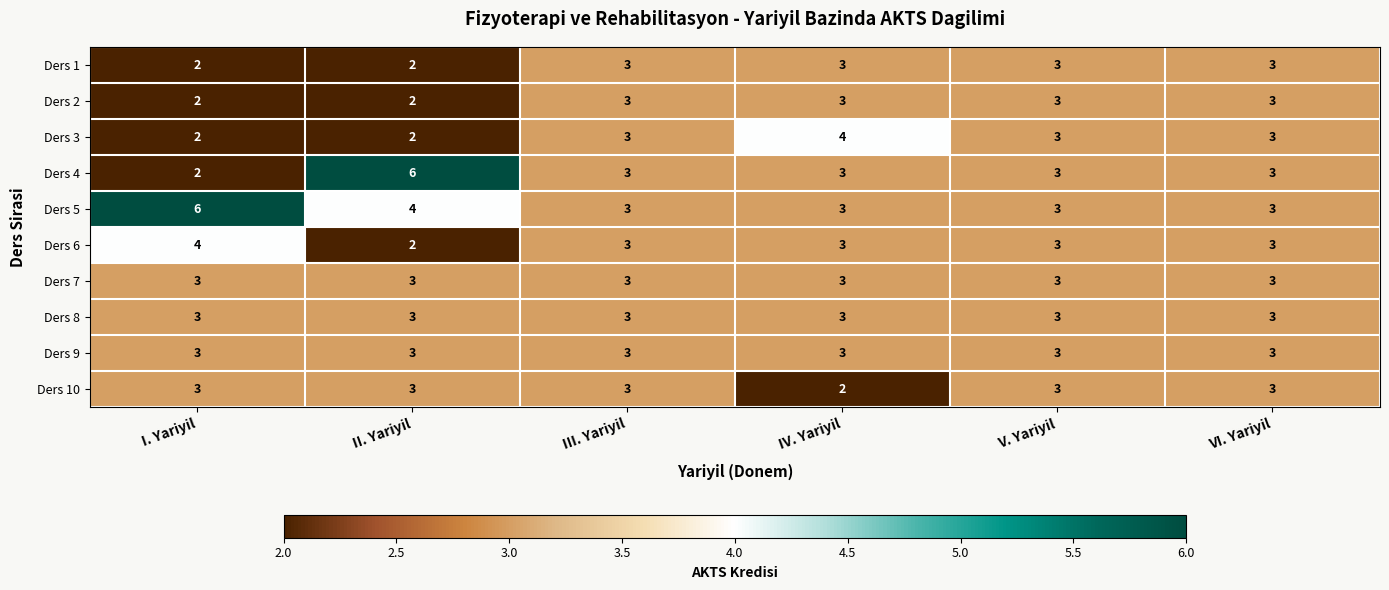

Which category has the lowest value in the Ders 10 series?

IV. Yariyil